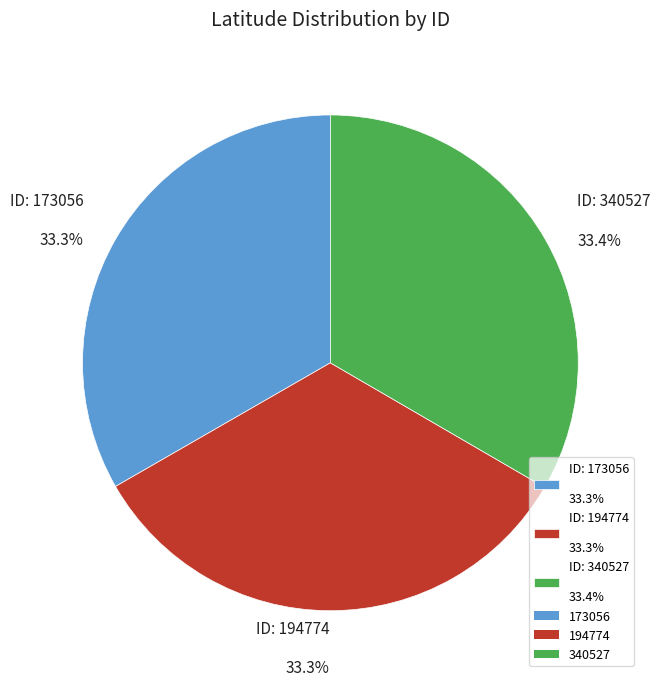

To the nearest percent, what is the average slice percentage?

33%